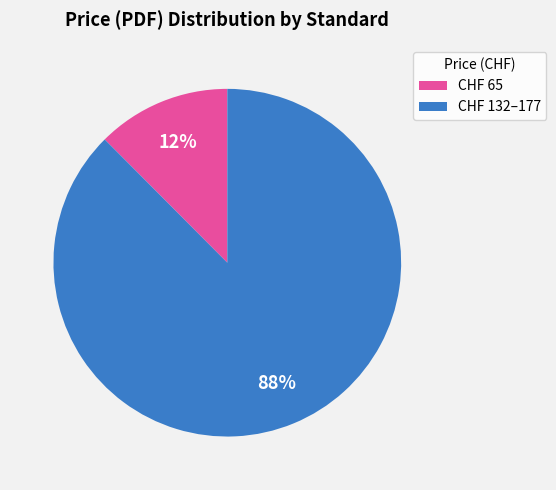

Is the sum of CHF 65 and CHF 132–177 greater than half?

Yes